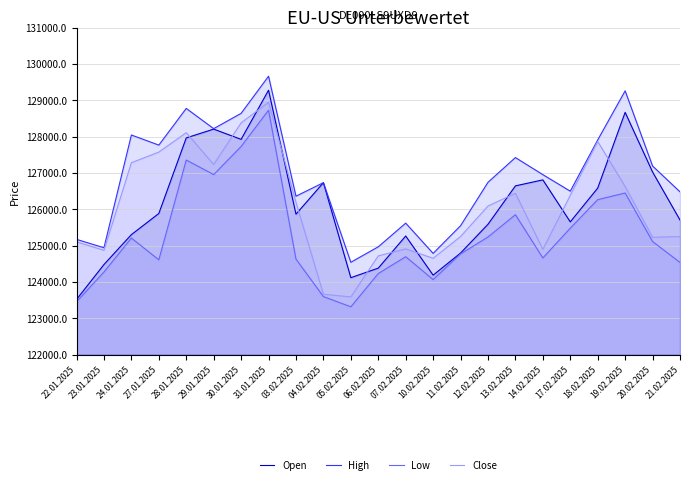

True or false: Open and Low cross at least once.

False